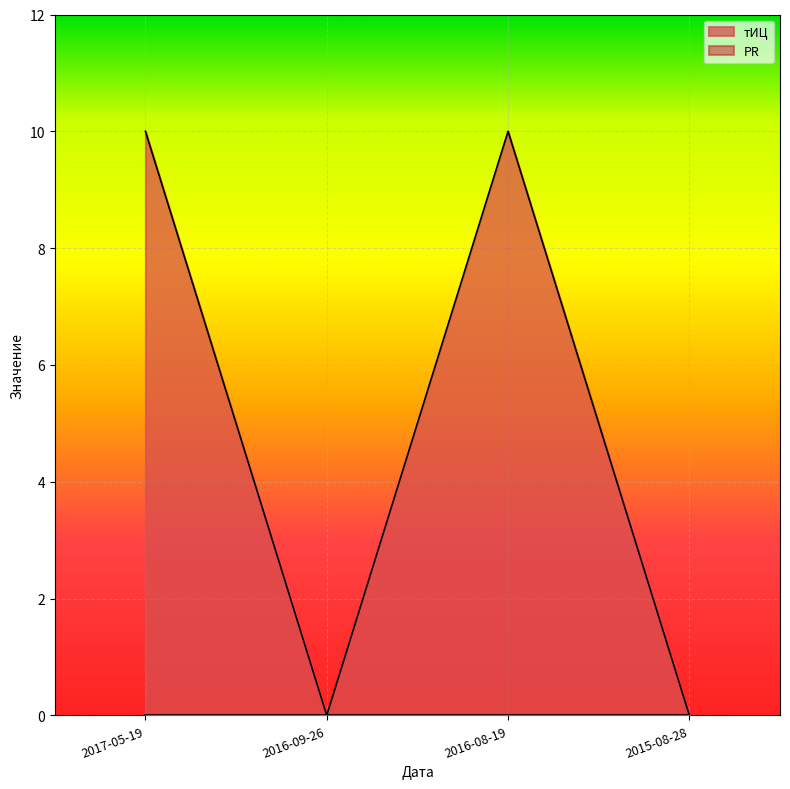

What is the difference between the maximum and minimum values?

10